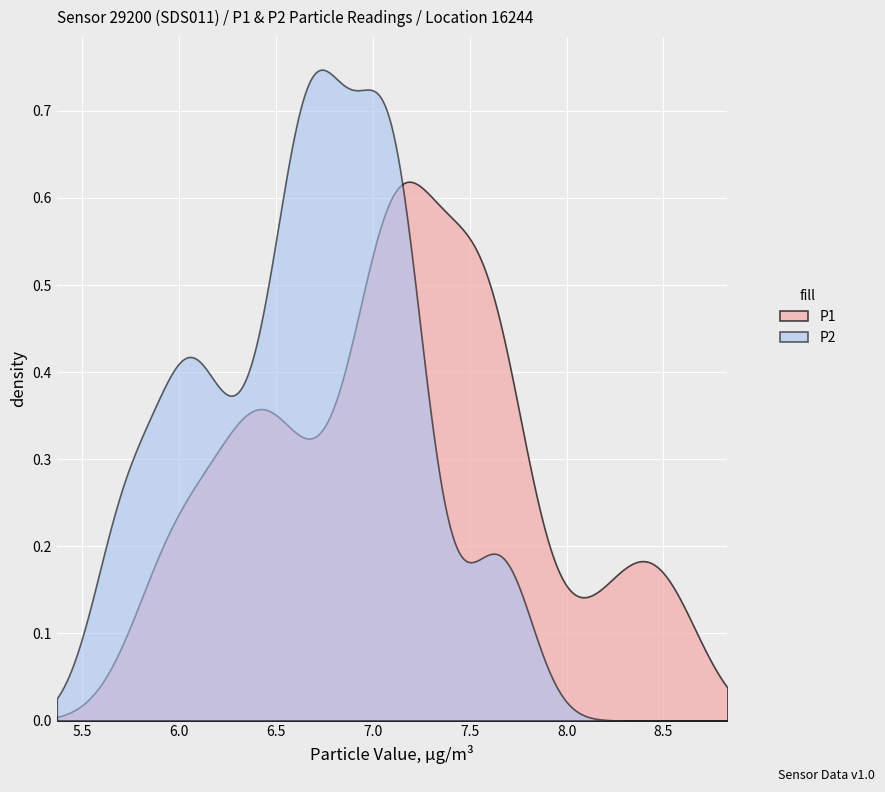

What are all the series names shown in the legend?

P1, P2